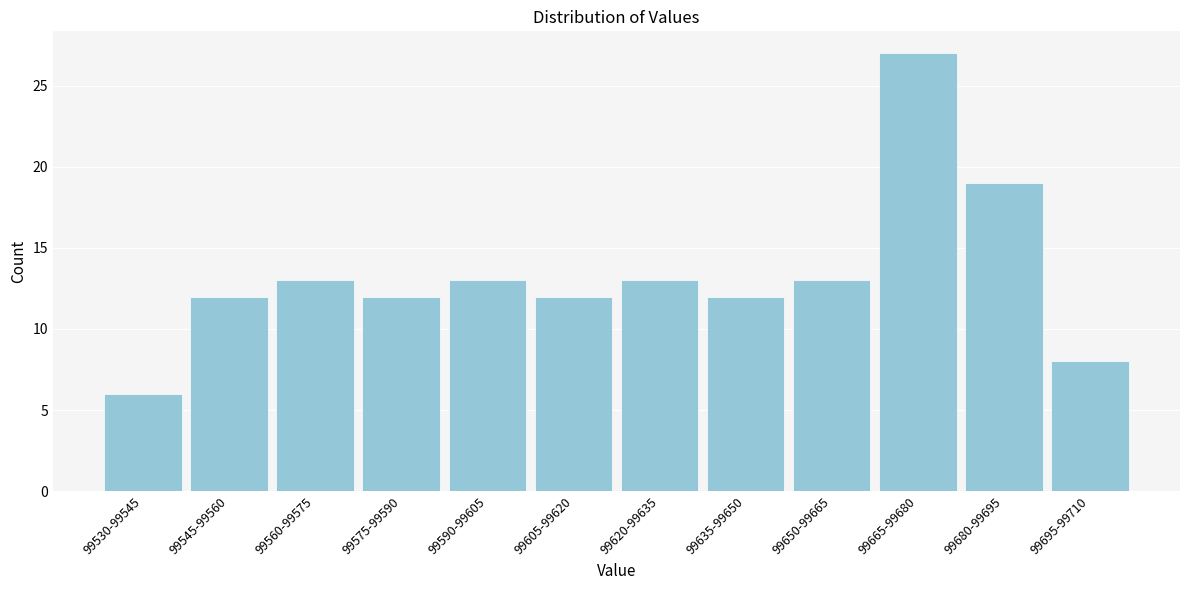

Reading left to right, what are all the values shown in this chart?

6	12	13	12	13	12	13	12	13	27	19	8